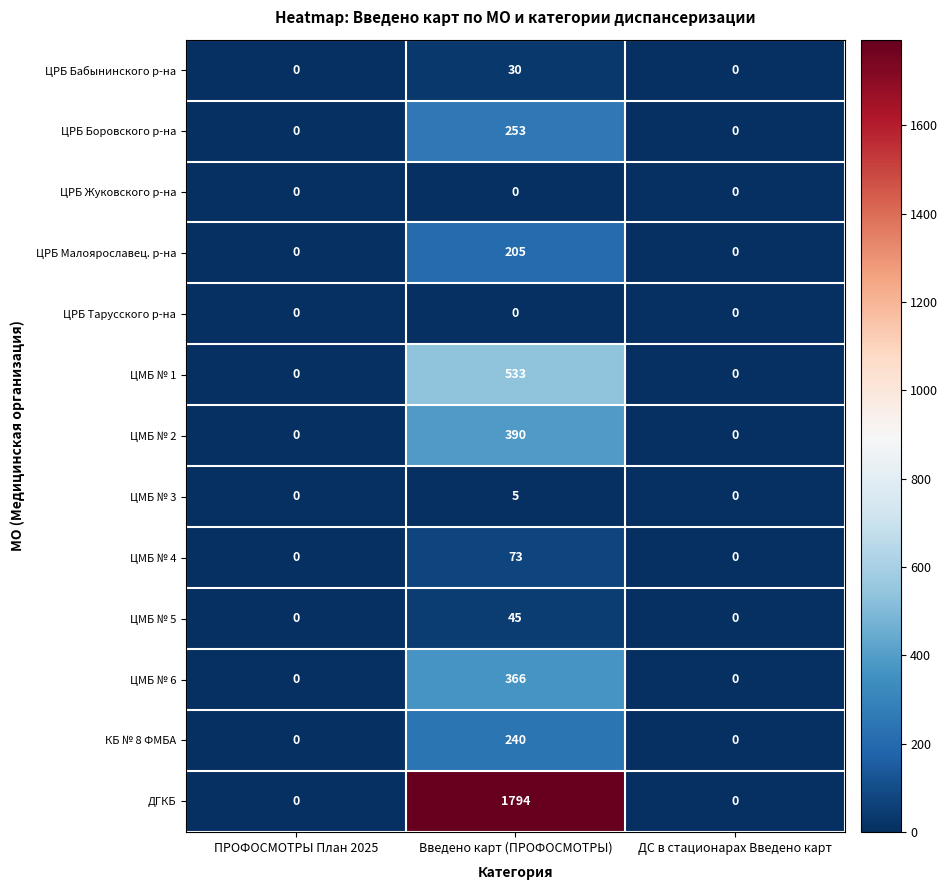

What is the sum of the ЦМБ № 4 values at Введено карт (ПРОФОСМОТРЫ) and ДС в стационарах Введено карт?

73